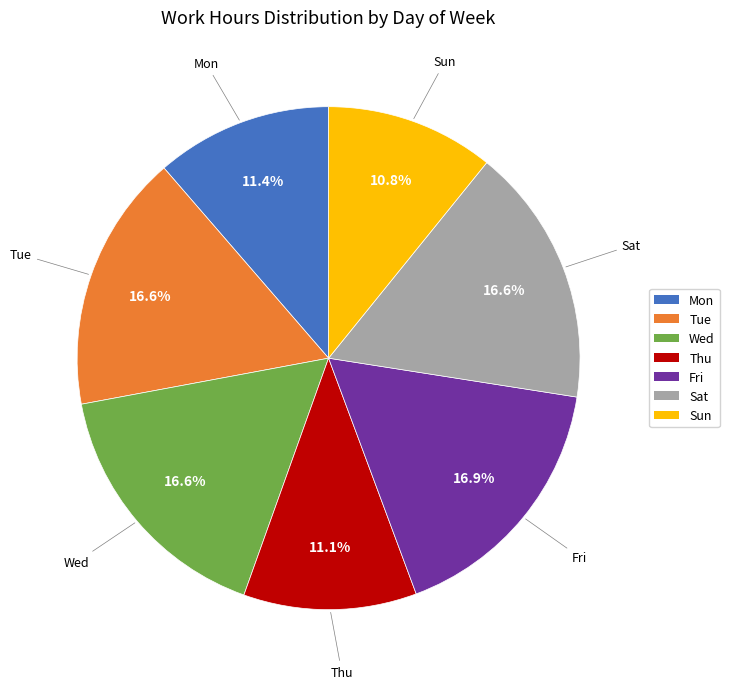

To the nearest percent, what is the combined percentage of Mon and Wed?

28%